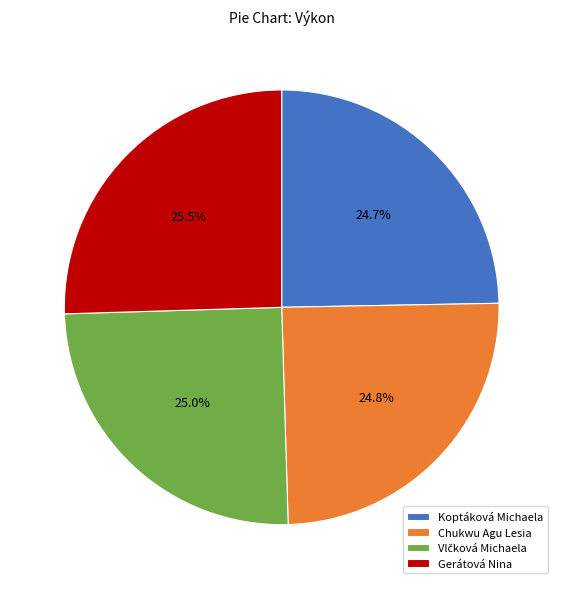

How much of the chart is everything except Gerátová Nina?

74.5%